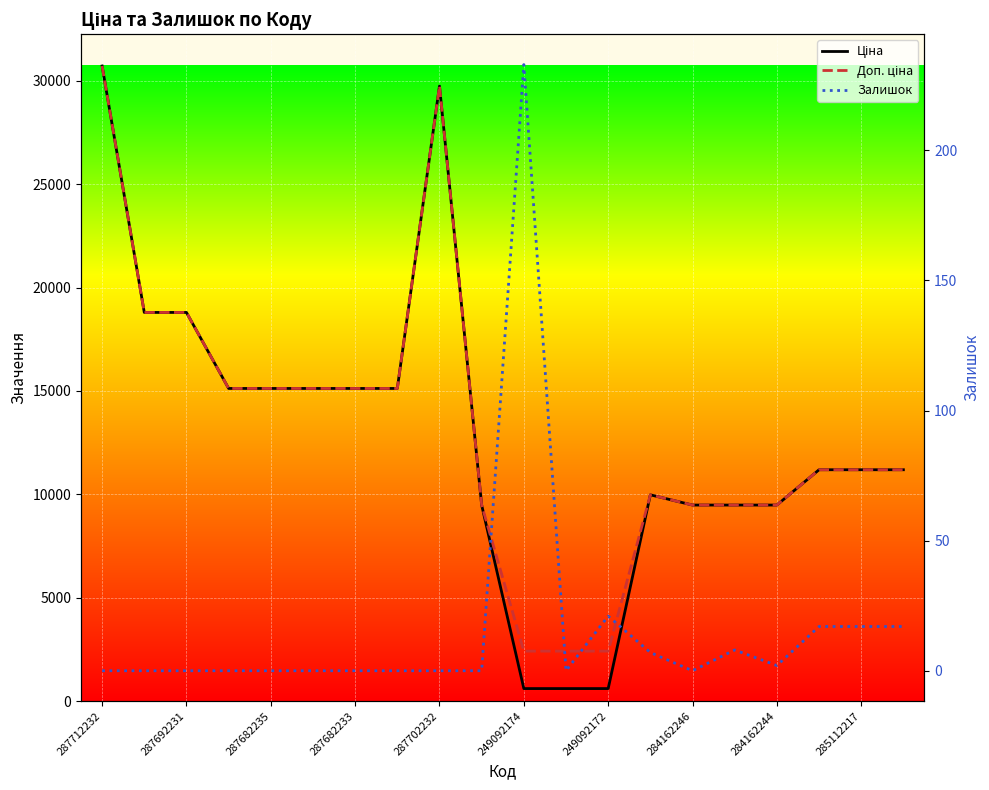

What are all the series names shown in the legend?

Ціна, Доп. ціна, Залишок